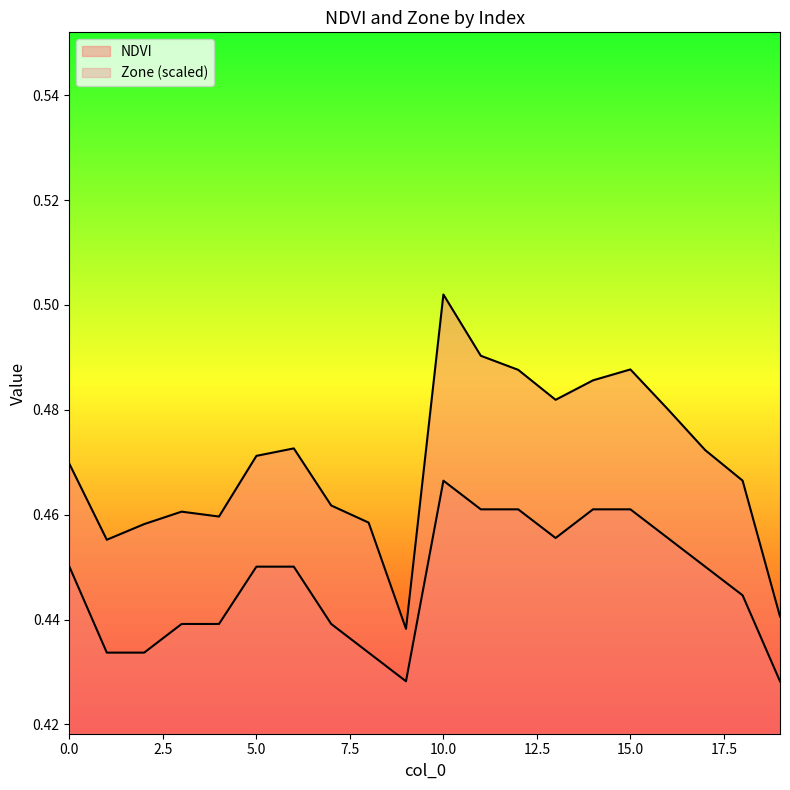

Rank the series by their average value, from lowest to highest.

Zone, NDVI